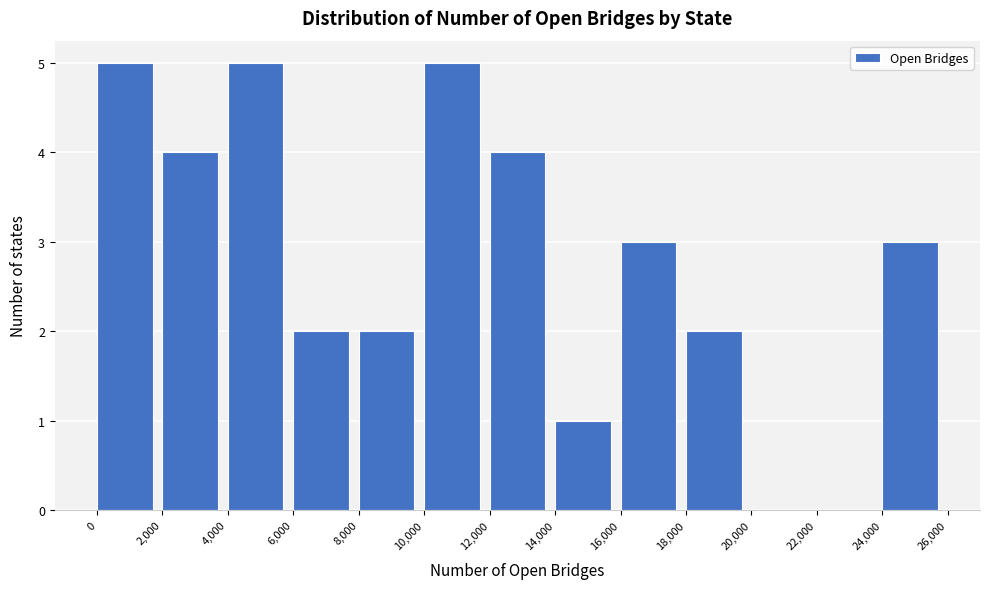

Reading left to right, transcribe this chart: for each bar, give the range it covers on the x-axis and its height. The values are not printed on the chart, so give them approximately, as read against the axis.

0 to 2,000: 5
2,000 to 4,000: 4
4,000 to 6,000: 5
6,000 to 8,000: 2
8,000 to 10,000: 2
10,000 to 12,000: 5
12,000 to 14,000: 4
14,000 to 16,000: 1
16,000 to 18,000: 3
18,000 to 20,000: 2
20,000 to 22,000: 0
22,000 to 24,000: 0
24,000 to 26,000: 3